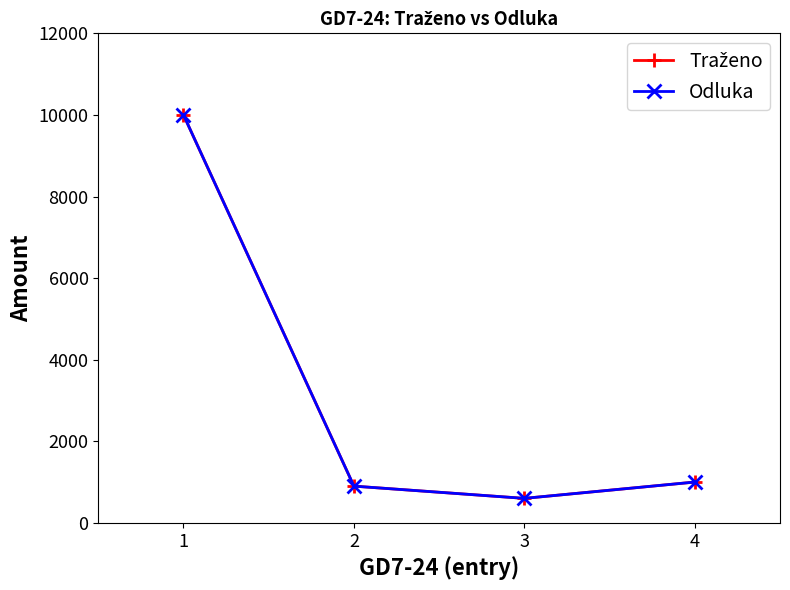

How many data points in Odluka are less than 1000?

2